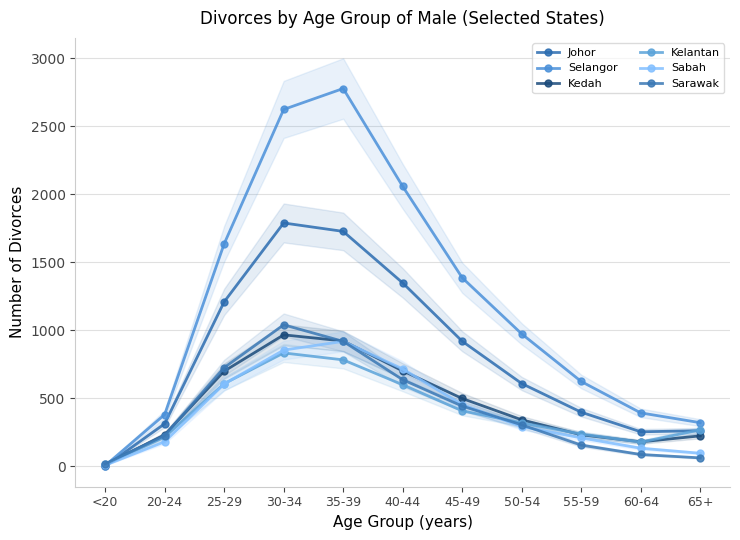

What is the label of the 7th point from the right?

35-39